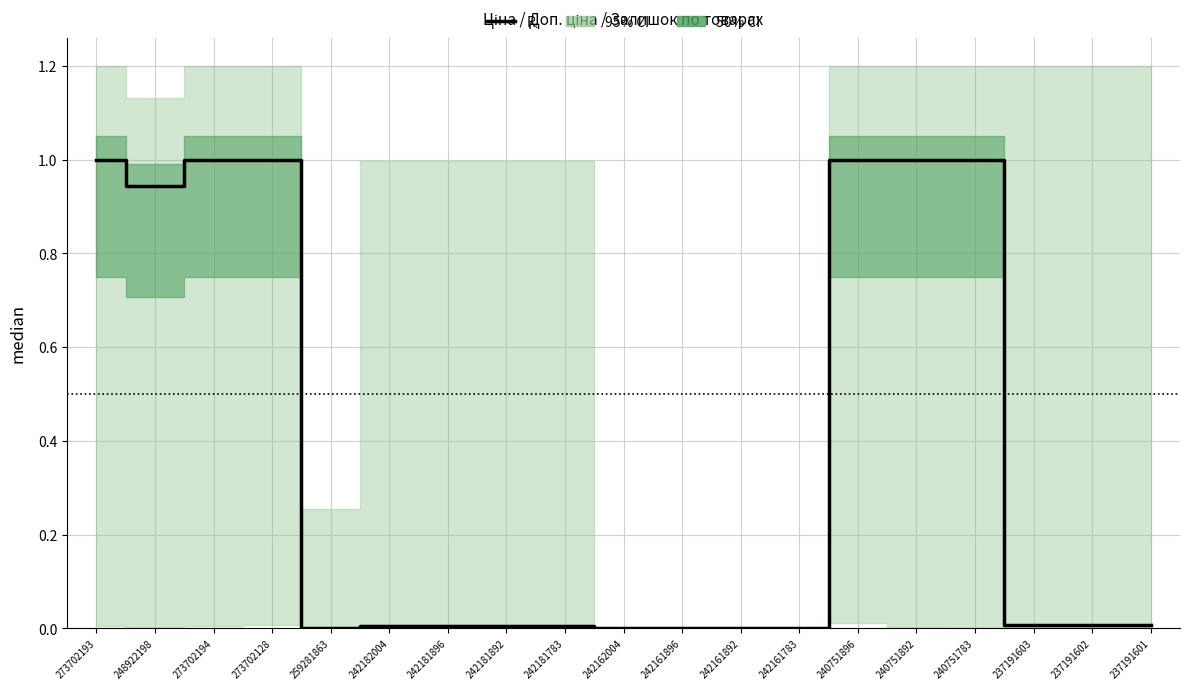

List the labels in order of value, largest first.

273702193, 273702194, 273702128, 240751896, 240751892, 240751783, 248922198, 237191603, 237191602, 237191601, 242182004, 242181896, 242181892, 242181783, 259281863, 242162004, 242161896, 242161892, 242161783